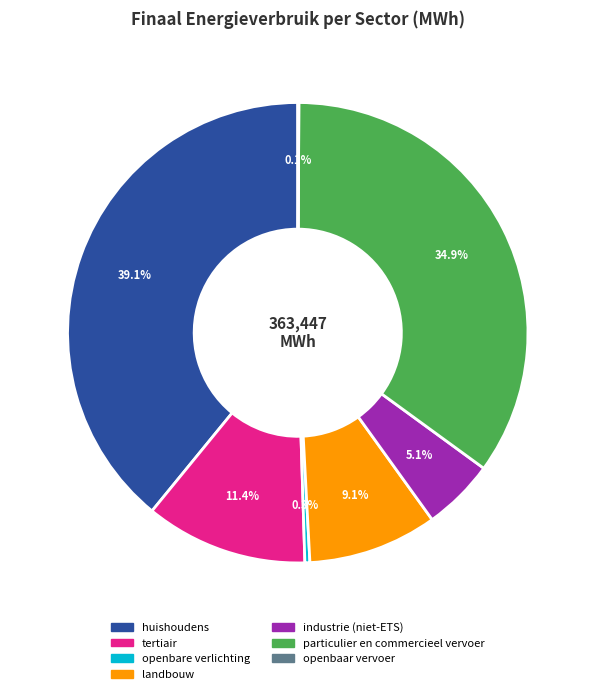

Do openbare verlichting and particulier en commercieel vervoer together represent more than half of the pie?

No